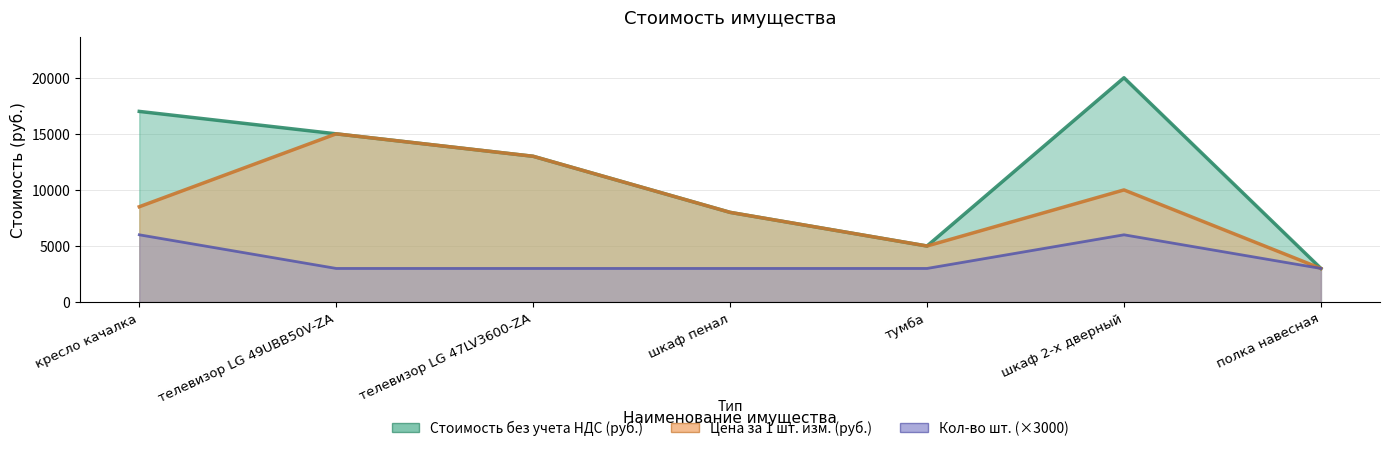

How many interior local peaks does the Стоимость без учета НДС (руб.) series have?

1